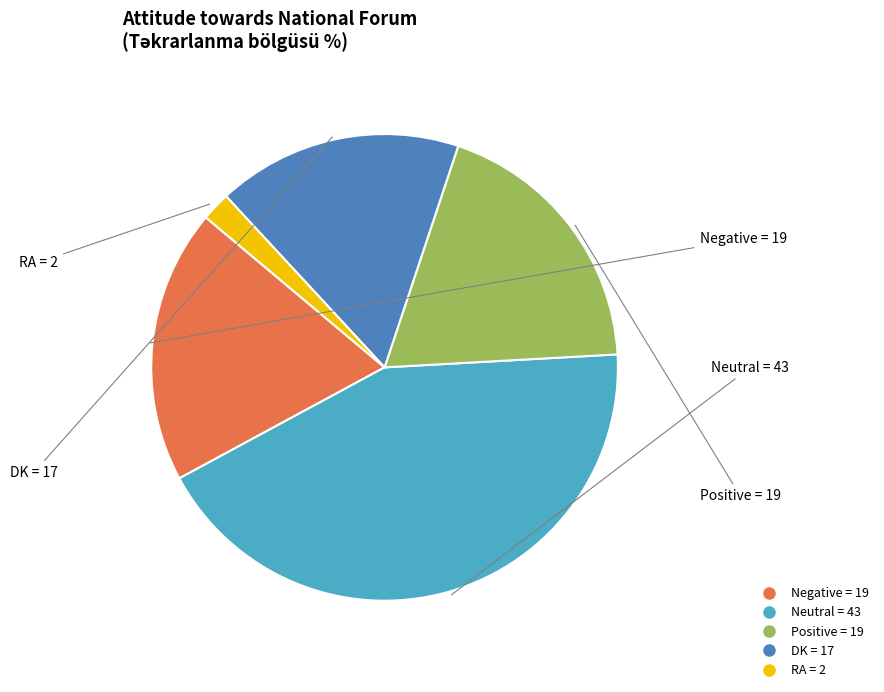

What is the ratio of the value at Neutral to the value at DK?

2.5